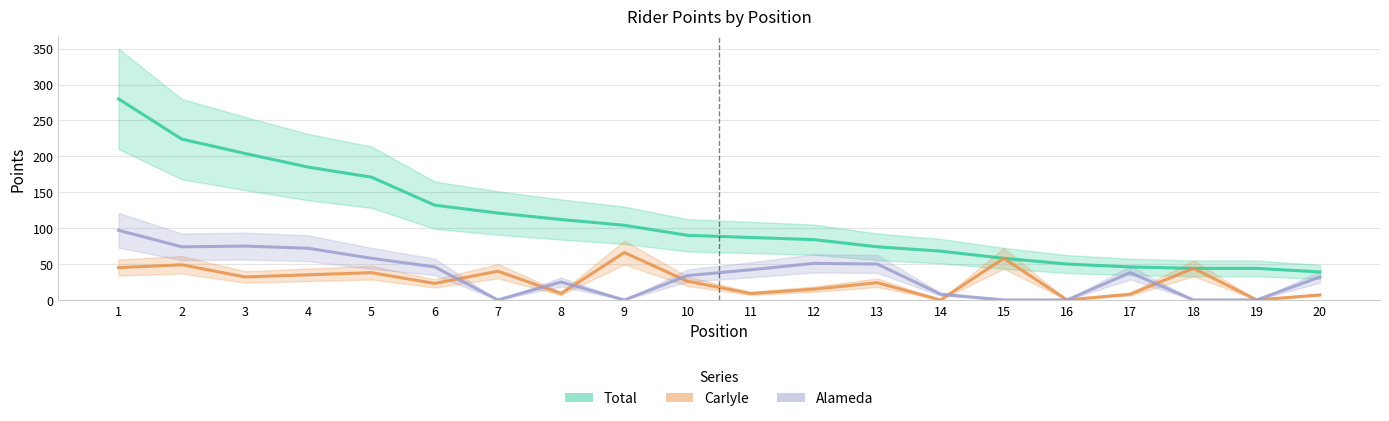

True or false: Carlyle and Total cross at least once.

False